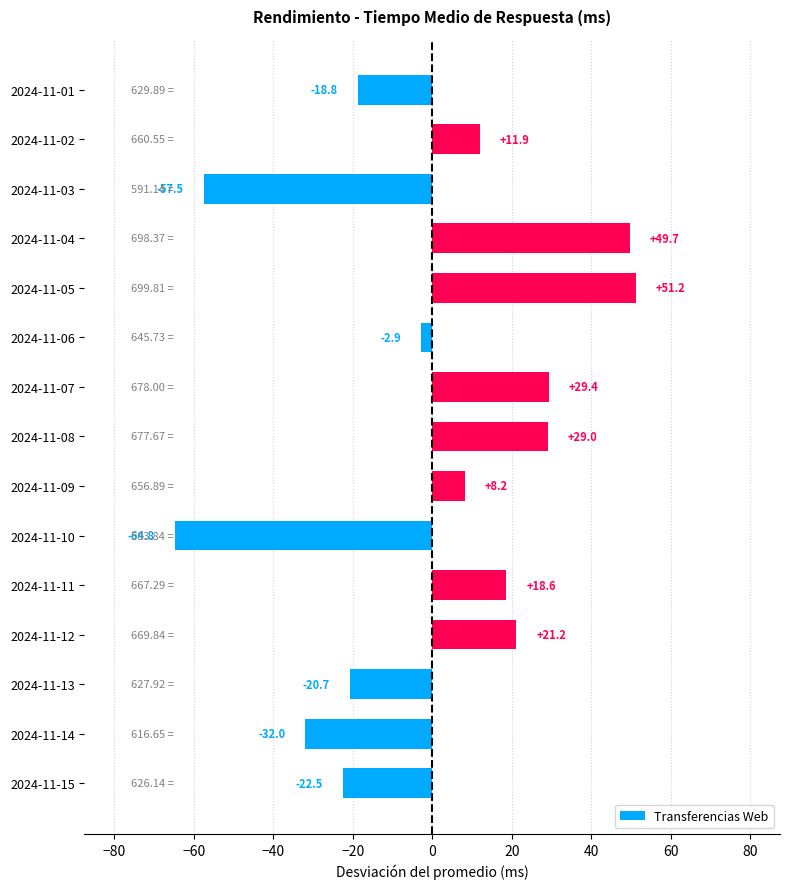

Rank the categories by value from highest to lowest.

2024-11-05, 2024-11-04, 2024-11-07, 2024-11-08, 2024-11-12, 2024-11-11, 2024-11-02, 2024-11-09, 2024-11-06, 2024-11-01, 2024-11-13, 2024-11-15, 2024-11-14, 2024-11-03, 2024-11-10